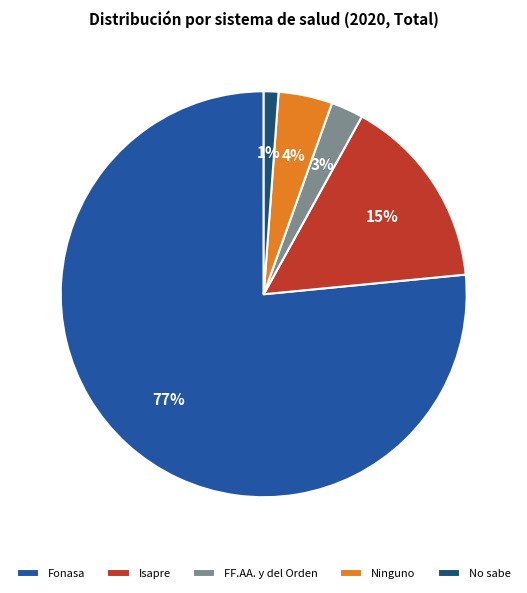

To the nearest percent, what is the difference between the Fonasa and FF.AA. y del Orden slice percentages?

74%